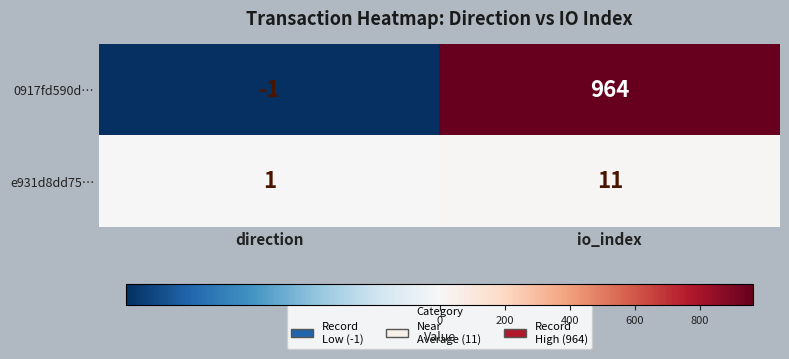

At which label does 0917fd590d… reach its peak?

io_index